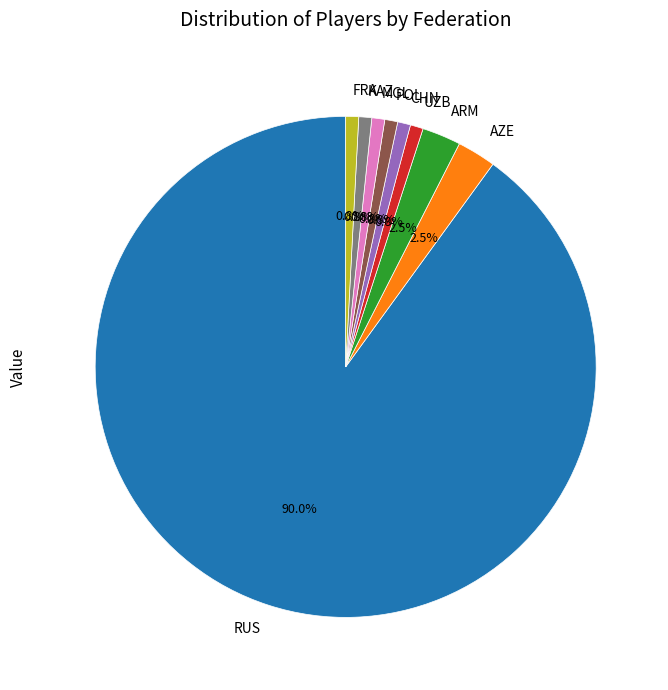

Is it true that MGL is 1% of the pie?

True